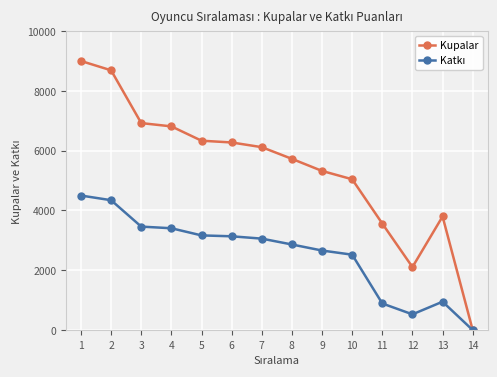

Which series changed the most between 1 and 12?

Kupalar